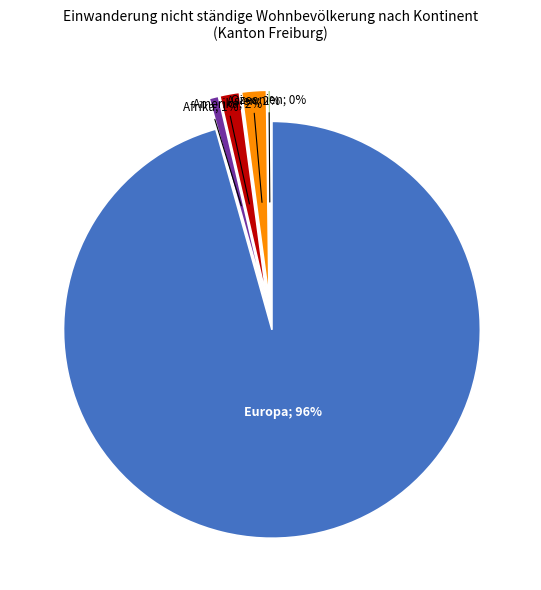

Which category accounts for the majority?

Europa